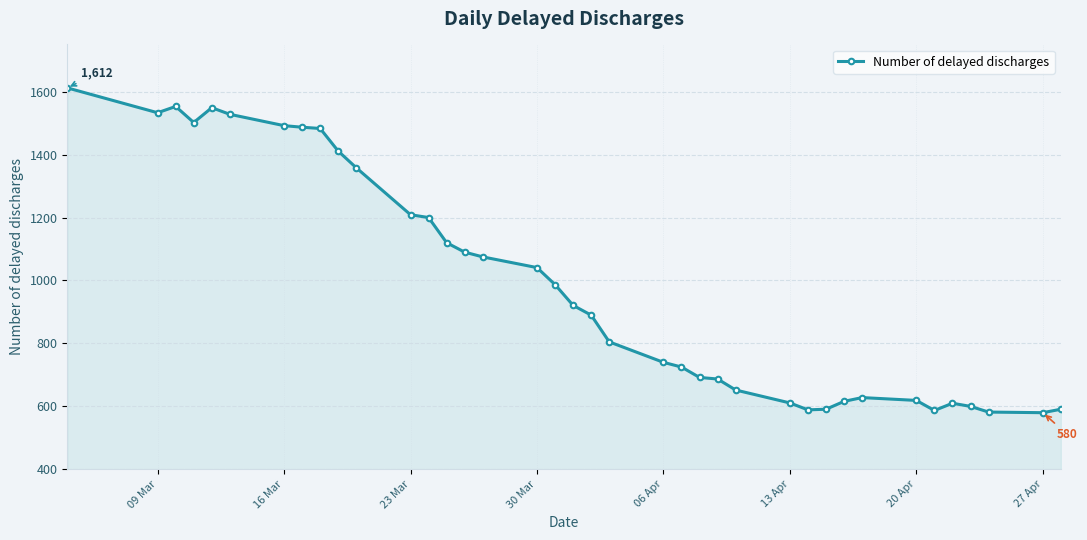

How many distinct data groups are displayed?

1